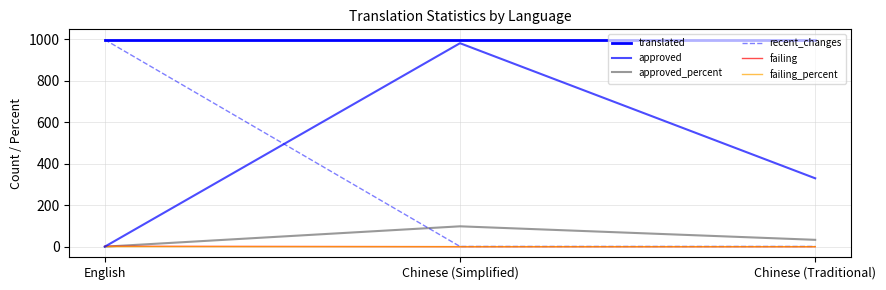

What is the total value across all series at Chinese (Simplified)?

2080.2